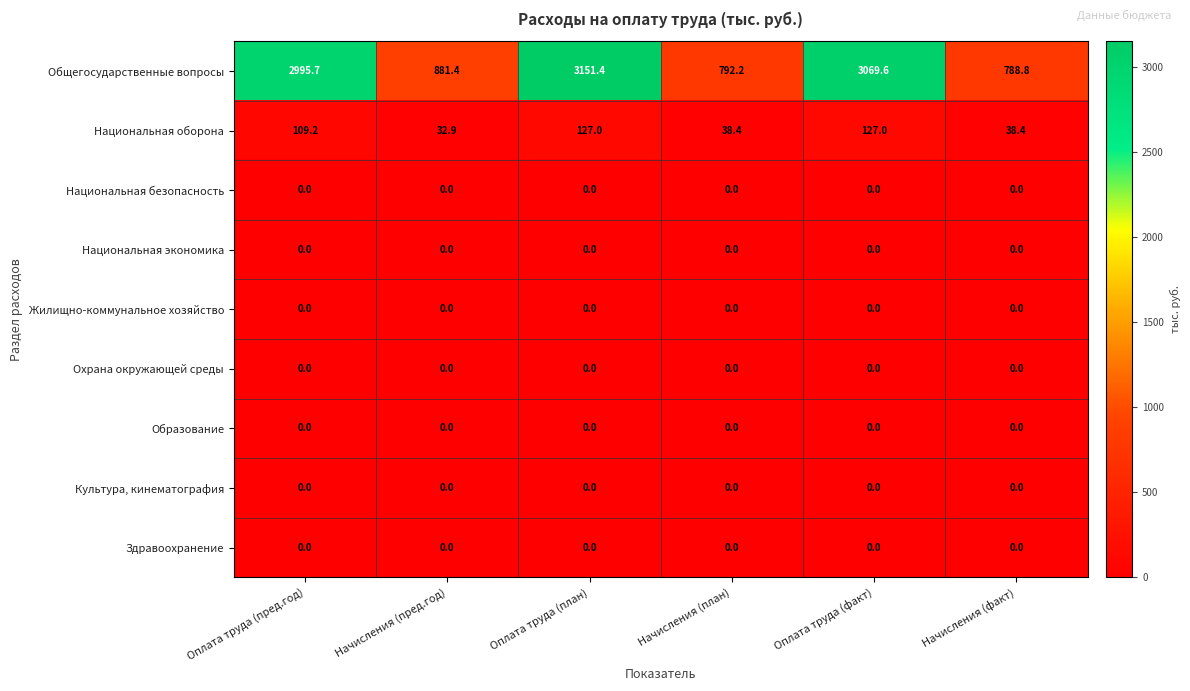

Which series has the largest total across all categories?

Общегосударственные вопросы